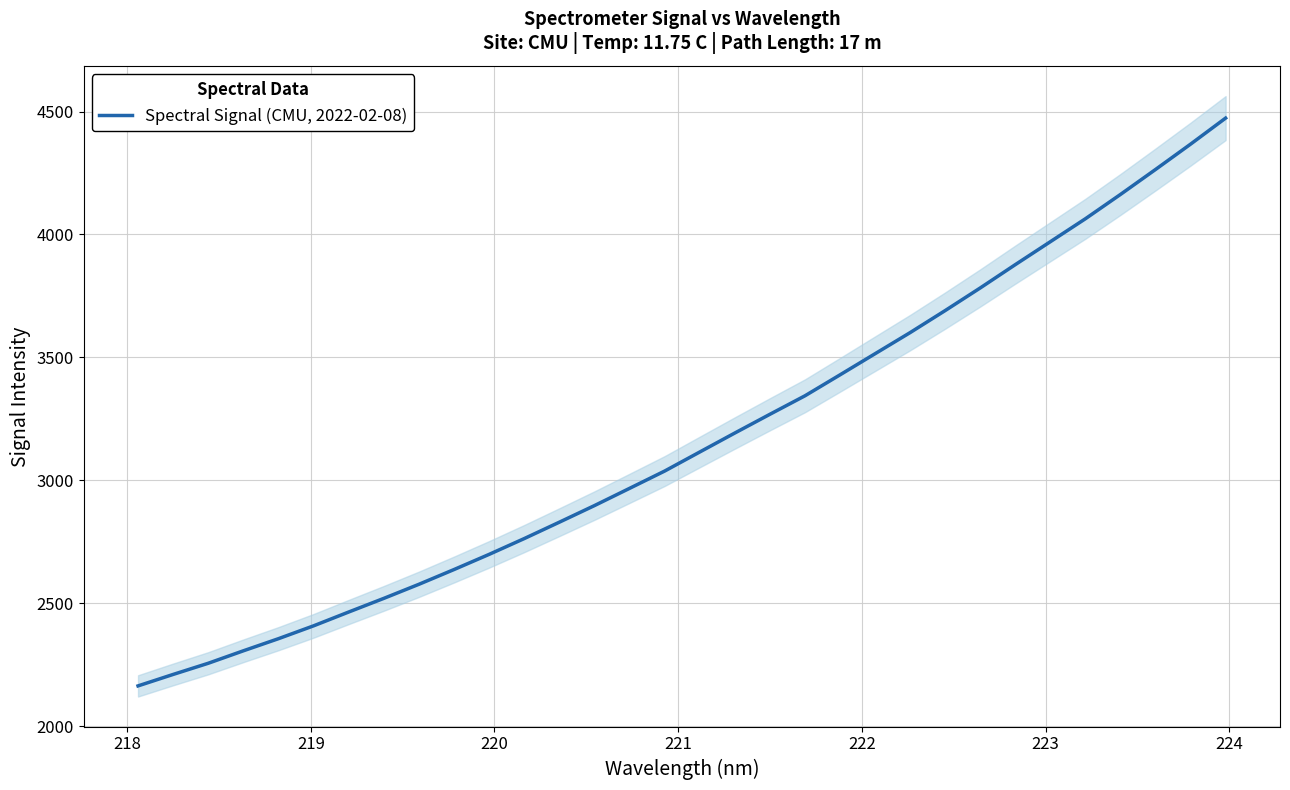

What is the maximum value for Spectral Signal (CMU, 2022-02-08)?

4473.2